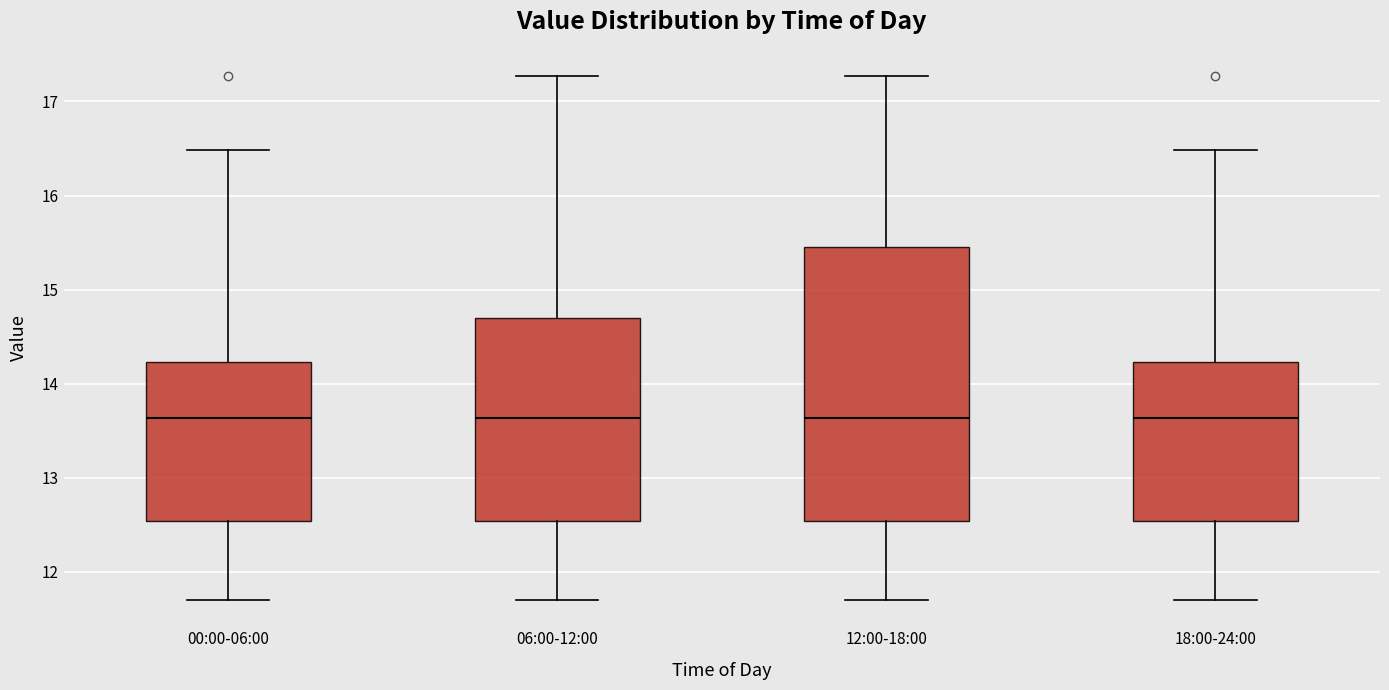

Reading left to right, read every box against the y-axis: the position of its median line, the range the box covers, and the ends of its whiskers. The values are not printed on the chart, so give them approximately, as read against the axis.

00:00-06:00: median 13.6, box 12.5 to 14.2, whiskers 11.7 to 16.5
06:00-12:00: median 13.6, box 12.5 to 14.7, whiskers 11.7 to 17.3
12:00-18:00: median 13.6, box 12.5 to 15.4, whiskers 11.7 to 17.3
18:00-24:00: median 13.6, box 12.5 to 14.2, whiskers 11.7 to 16.5